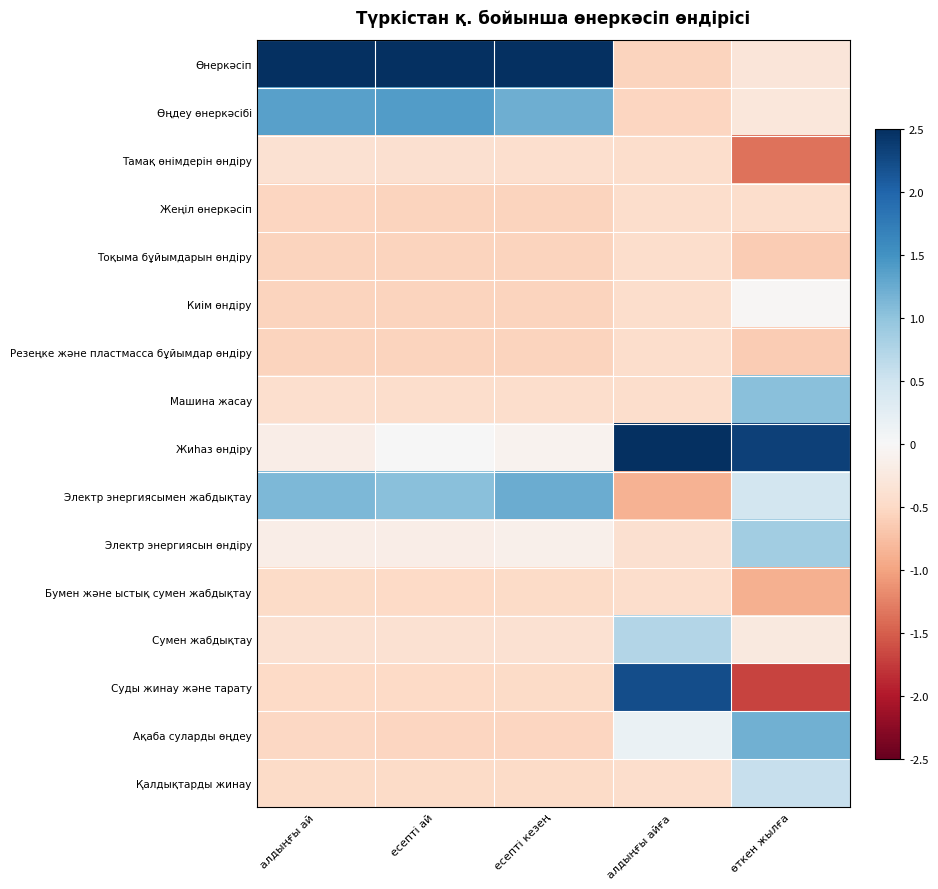

Reading left to right, list all the values displayed in this chart.

Өнеркәсіп: алдыңғы ай=3.2	есепті ай=3.2	есепті кезең=3.2	алдыңғы айға=-0.6	өткен жылға=-0.3
Өңдеу өнеркәсібі: алдыңғы ай=1.4	есепті ай=1.4	есепті кезең=1.2	алдыңғы айға=-0.5	өткен жылға=-0.3
Тамақ өнімдерін өндіру: алдыңғы ай=-0.4	есепті ай=-0.4	есепті кезең=-0.4	алдыңғы айға=-0.4	өткен жылға=-1.4
Жеңіл өнеркәсіп: алдыңғы ай=-0.5	есепті ай=-0.6	есепті кезең=-0.6	алдыңғы айға=-0.4	өткен жылға=-0.4
Тоқыма бұйымдарын өндіру: алдыңғы ай=-0.5	есепті ай=-0.6	есепті кезең=-0.6	алдыңғы айға=-0.4	өткен жылға=-0.6
Киім өндіру: алдыңғы ай=-0.5	есепті ай=-0.6	есепті кезең=-0.6	алдыңғы айға=-0.4	өткен жылға=-0.0
Резеңке және пластмасса бұйымдар өндіру: алдыңғы ай=-0.6	есепті ай=-0.6	есепті кезең=-0.6	алдыңғы айға=-0.4	өткен жылға=-0.6
Машина жасау: алдыңғы ай=-0.4	есепті ай=-0.4	есепті кезең=-0.4	алдыңғы айға=-0.4	өткен жылға=1.0
Жиһаз өндіру: алдыңғы ай=-0.2	есепті ай=0.0	есепті кезең=-0.1	алдыңғы айға=2.7	өткен жылға=2.3
Электр энергиясымен жабдықтау: алдыңғы ай=1.1	есепті ай=1.0	есепті кезең=1.2	алдыңғы айға=-0.9	өткен жылға=0.5
Электр энергиясын өндіру: алдыңғы ай=-0.2	есепті ай=-0.2	есепті кезең=-0.1	алдыңғы айға=-0.4	өткен жылға=0.9
Бумен және ыстық сумен жабдықтау: алдыңғы ай=-0.5	есепті ай=-0.5	есепті кезең=-0.5	алдыңғы айға=-0.4	өткен жылға=-0.9
Сумен жабдықтау: алдыңғы ай=-0.4	есепті ай=-0.4	есепті кезең=-0.4	алдыңғы айға=0.7	өткен жылға=-0.2
Суды жинау және тарату: алдыңғы ай=-0.5	есепті ай=-0.5	есепті кезең=-0.5	алдыңғы айға=2.2	өткен жылға=-1.7
Ақаба суларды өңдеу: алдыңғы ай=-0.5	есепті ай=-0.5	есепті кезең=-0.5	алдыңғы айға=0.2	өткен жылға=1.2
Қалдықтарды жинау: алдыңғы ай=-0.5	есепті ай=-0.5	есепті кезең=-0.5	алдыңғы айға=-0.4	өткен жылға=0.6